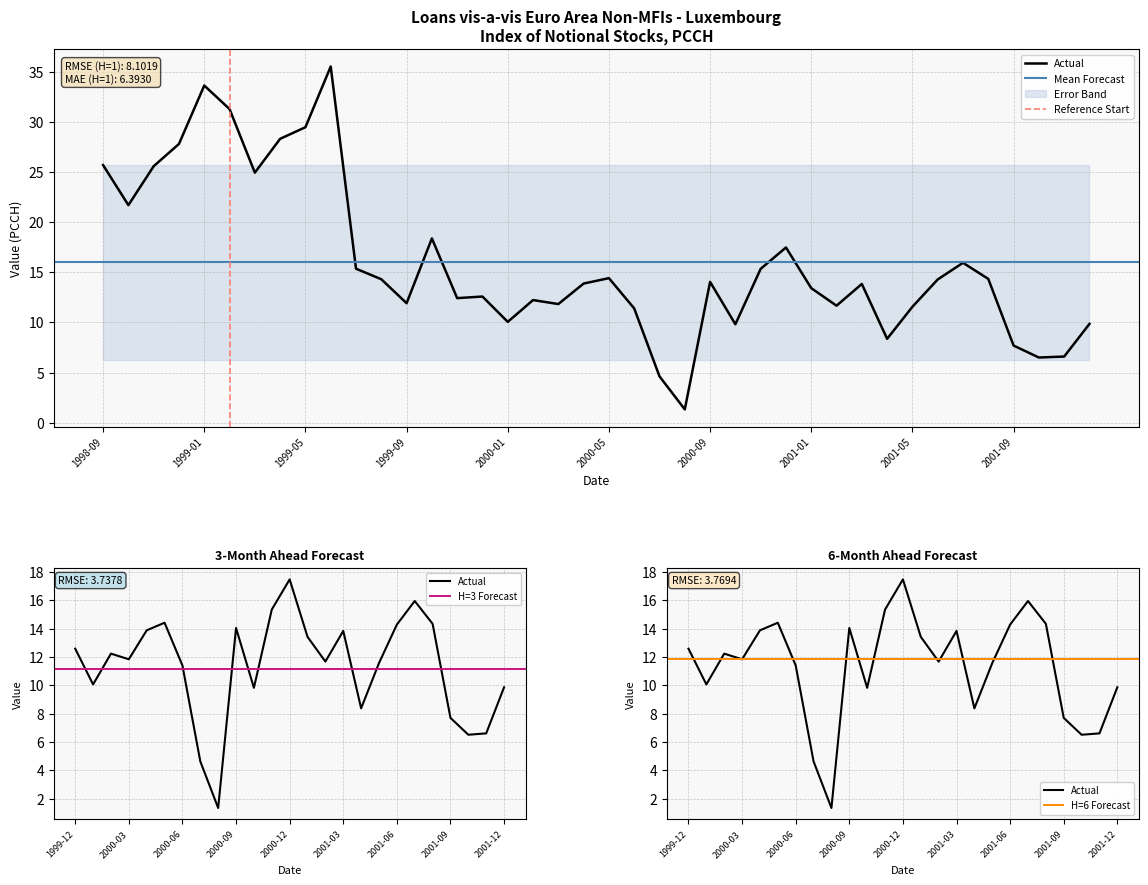

Where is the first local maximum?

1999-01